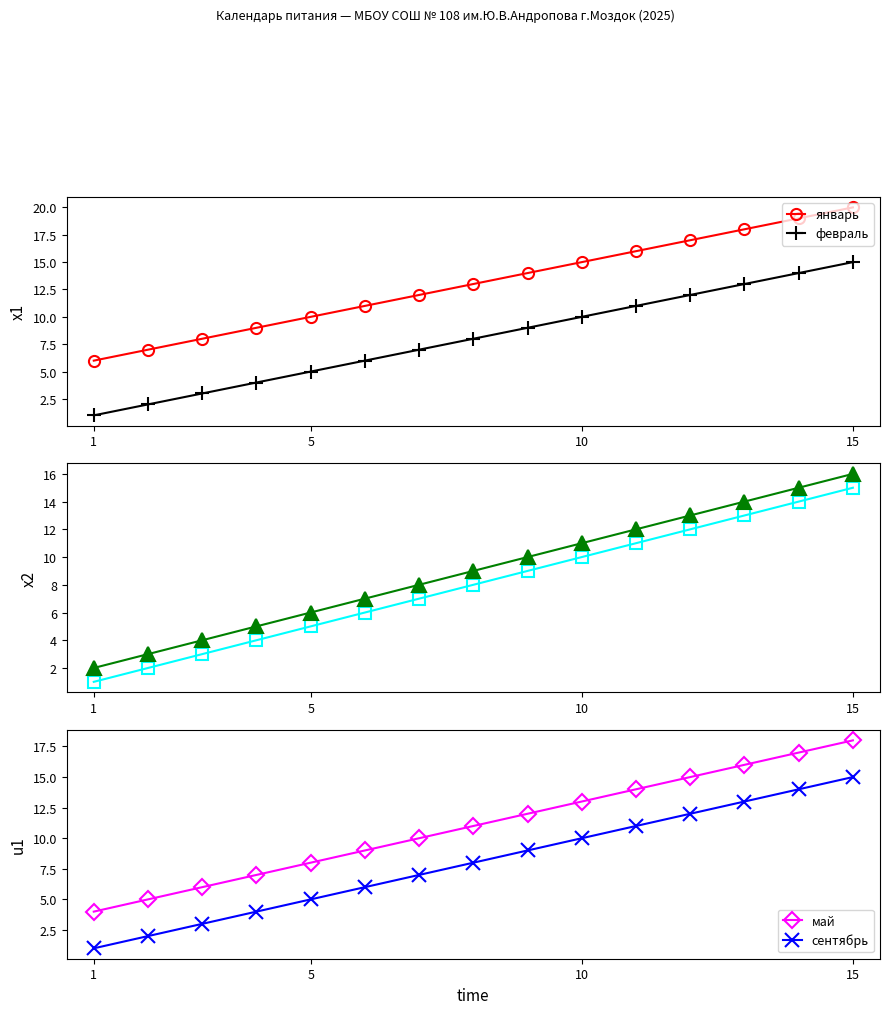

True or false: апрель and сентябрь intersect in this chart.

False